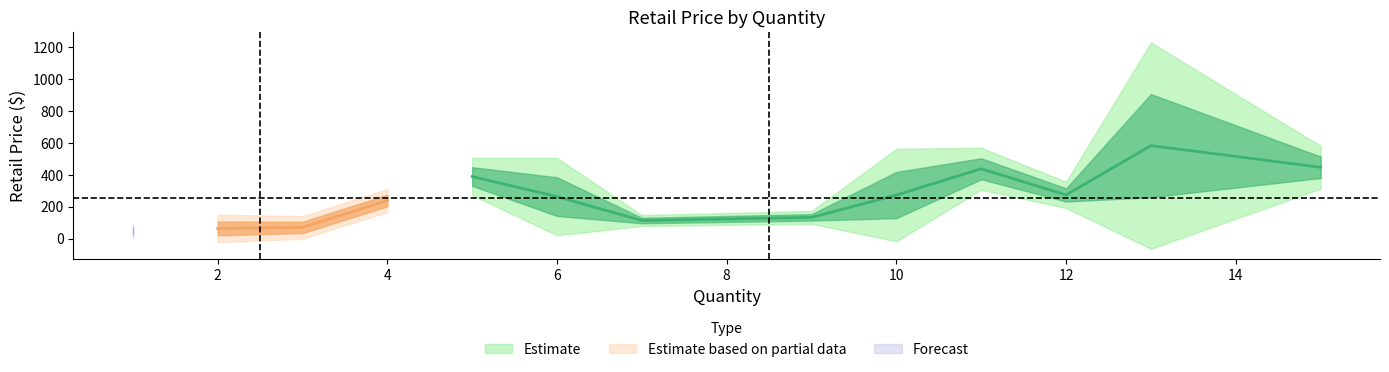

True or false: the data has more than 1 interior local peaks.

True